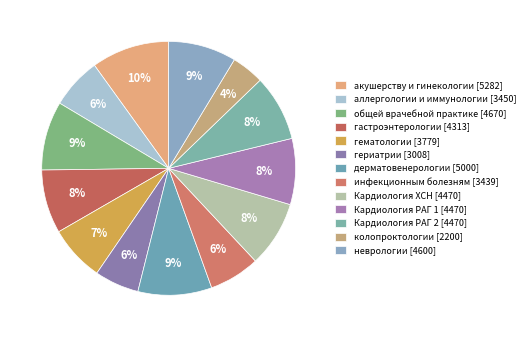

How many slices are in this pie chart?

13